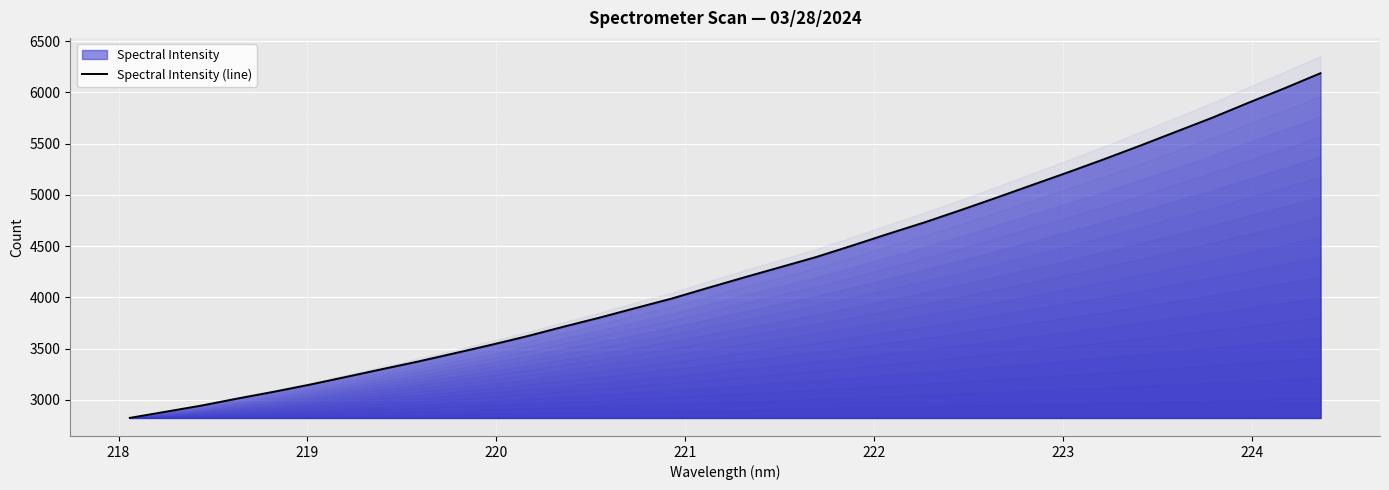

Is it true that the value at 30 is 2011.7?

False